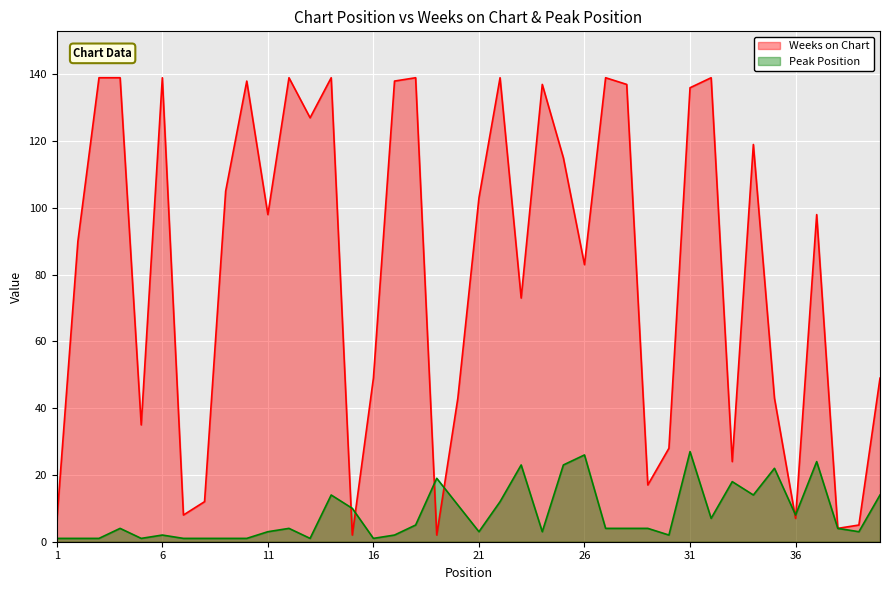

Reading left to right, what are all the values shown in this chart?

Weeks on Chart: 6	90	139	139	35	139	8	12	105	138	98	139	127	139	2	49	138	139	2	43	103	139	73	137	115	83	139	137	17	28	136	139	24	119	43	7	98	4	5	49
Peak Position: 1	1	1	4	1	2	1	1	1	1	3	4	1	14	10	1	2	5	19	11	3	12	23	3	23	26	4	4	4	2	27	7	18	14	22	8	24	4	3	14